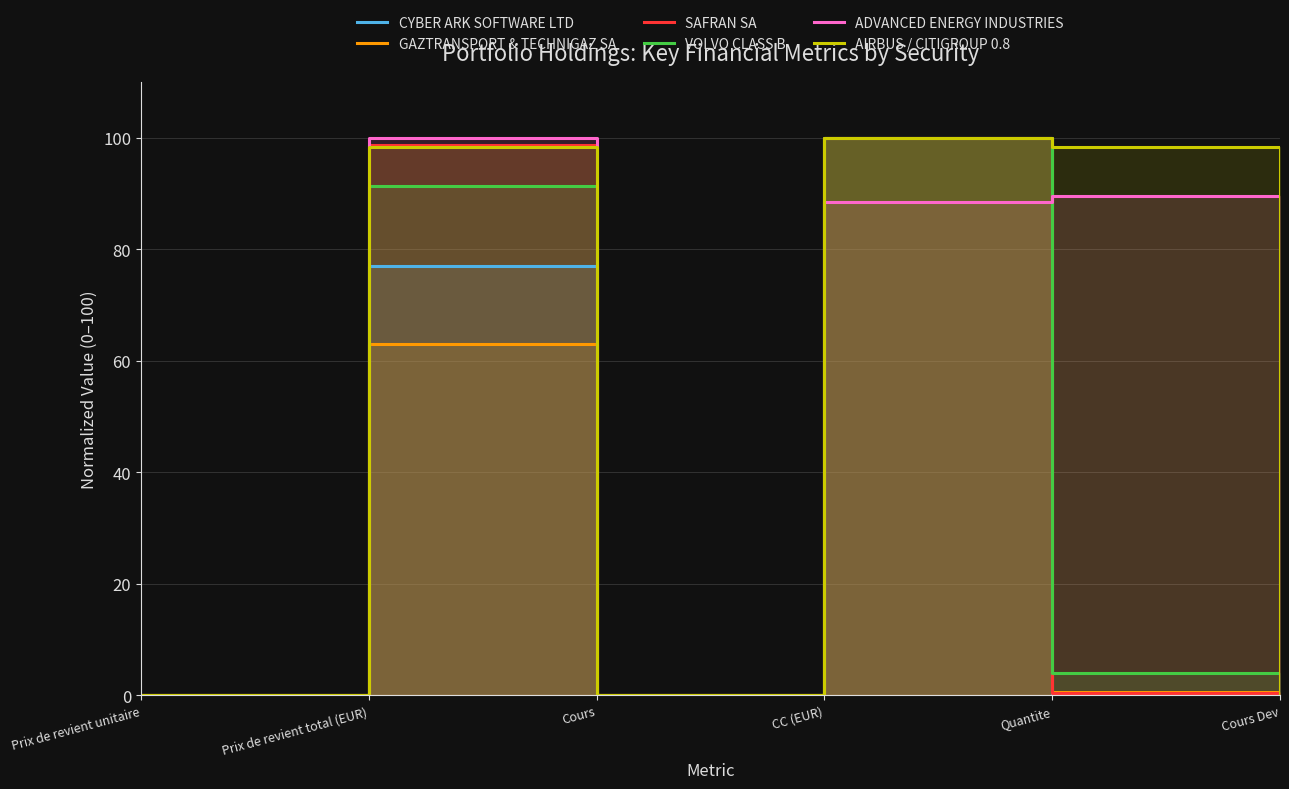

Read the VOLVO CLASS B value at Prix de revient total (EUR).

91.4